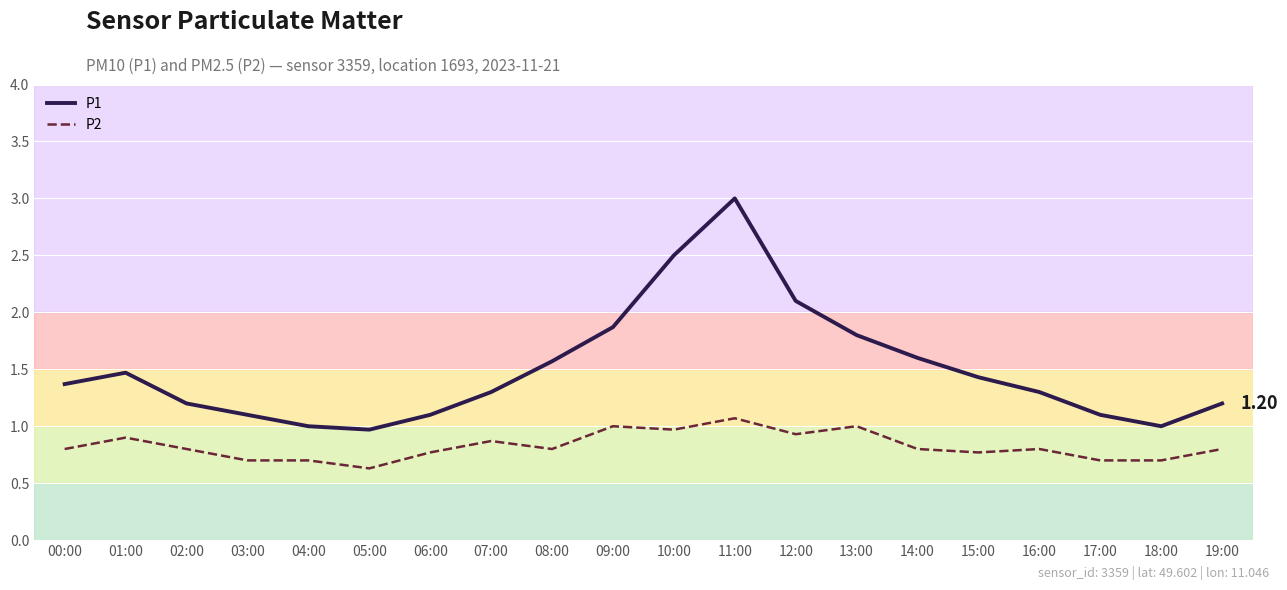

True or false: P2 and P1 intersect in this chart.

False